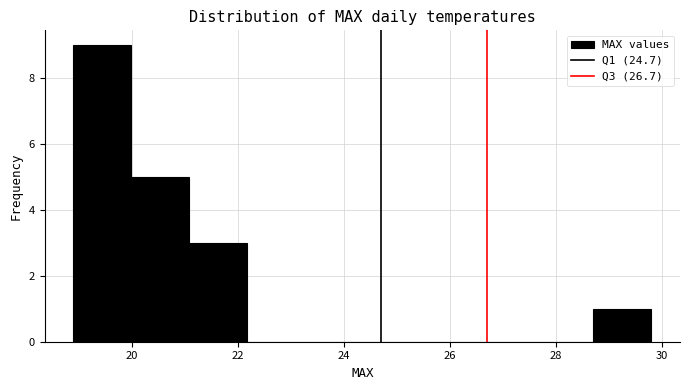

Which range on the x-axis has the tallest bar?

19.0 to 20.0